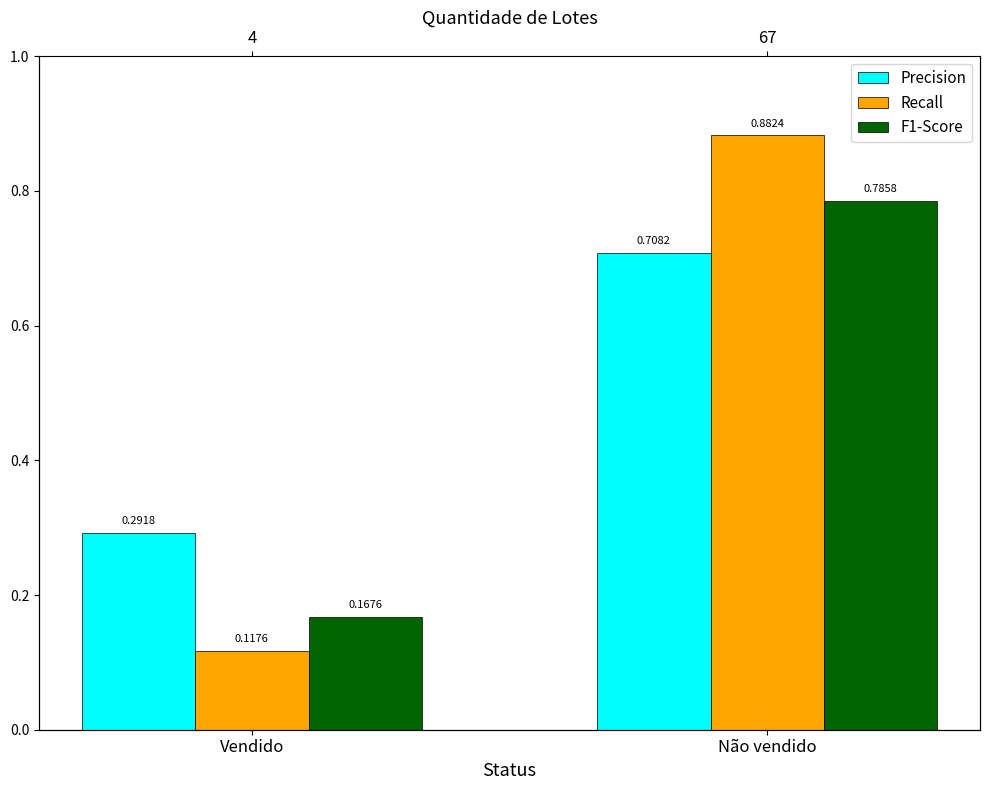

Which category has the lowest value in the Recall series?

Vendido